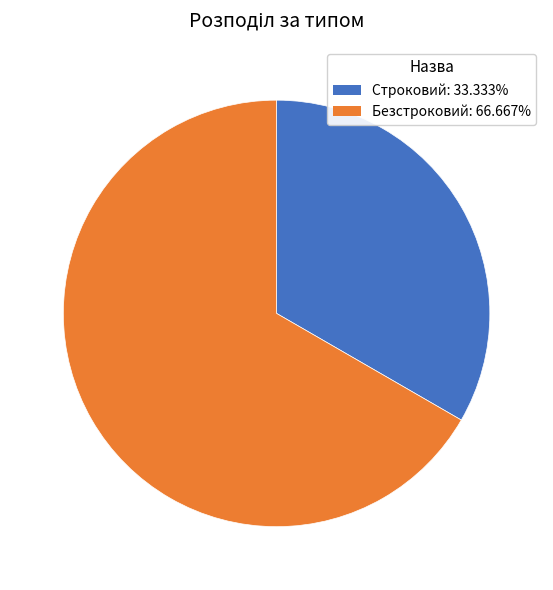

Combined, do Безстроковий and Строковий account for over 50%?

Yes